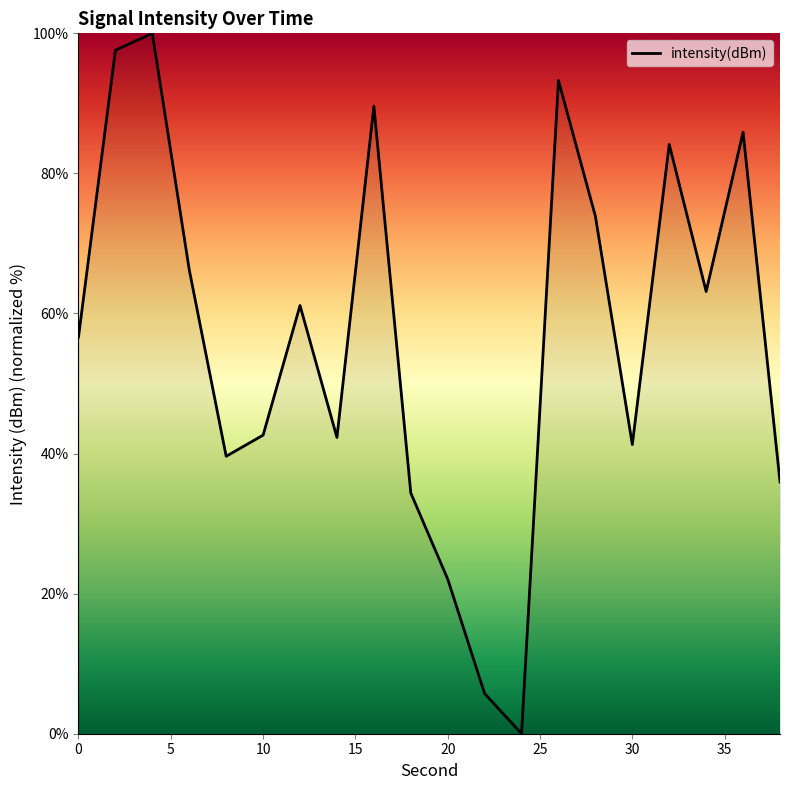

How many interior local peaks (higher than both neighbors) does the data have?

6